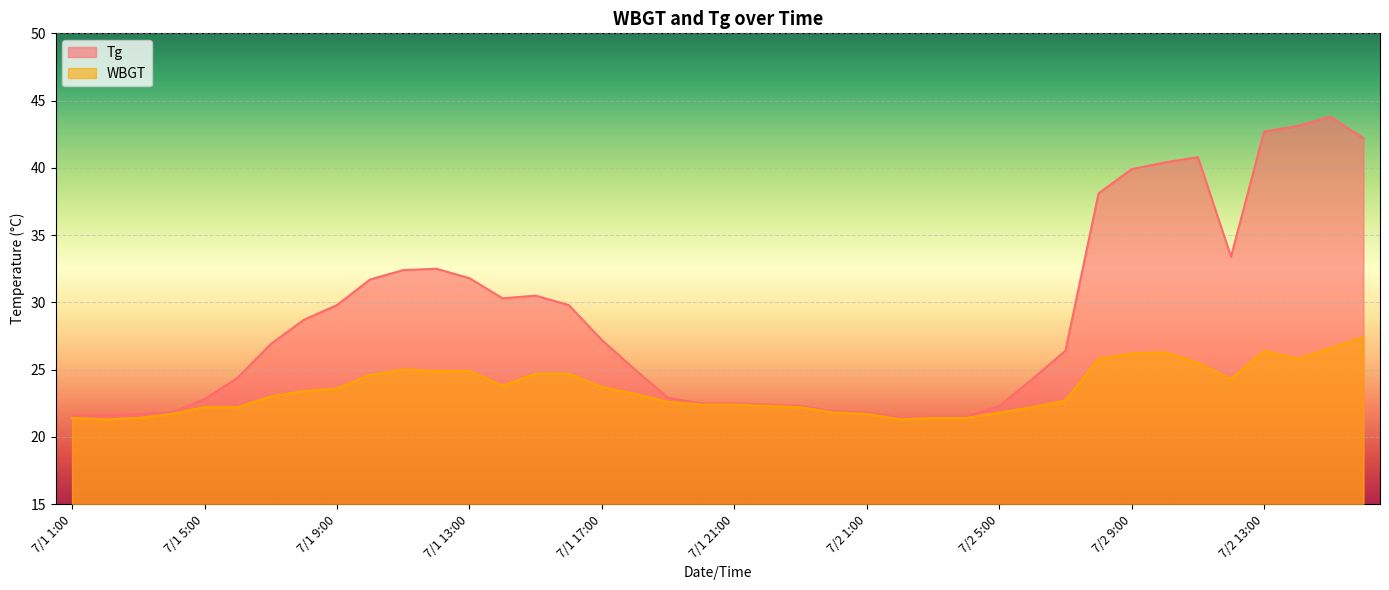

Does the chart display data point markers on the line(s)?

No